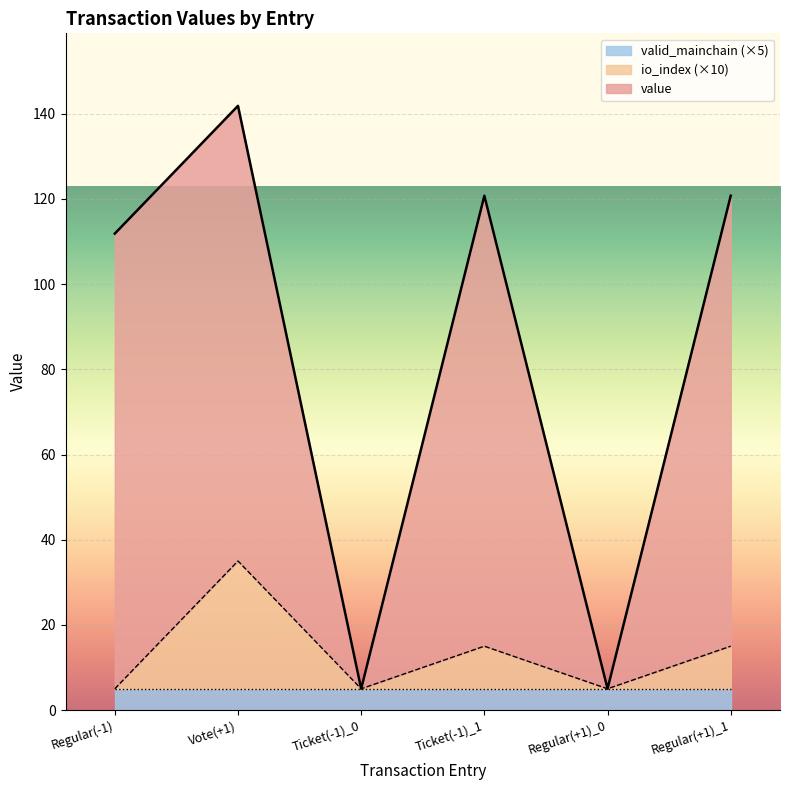

Reading left to right, what are all the values shown in this chart?

value: Regular(-1)=111.9	Vote(+1)=141.9	Ticket(-1)_0=5.0	Ticket(-1)_1=120.8	Regular(+1)_0=5.0	Regular(+1)_1=120.8
io_index: Regular(-1)=5.0	Vote(+1)=35.0	Ticket(-1)_0=5.0	Ticket(-1)_1=15.0	Regular(+1)_0=5.0	Regular(+1)_1=15.0